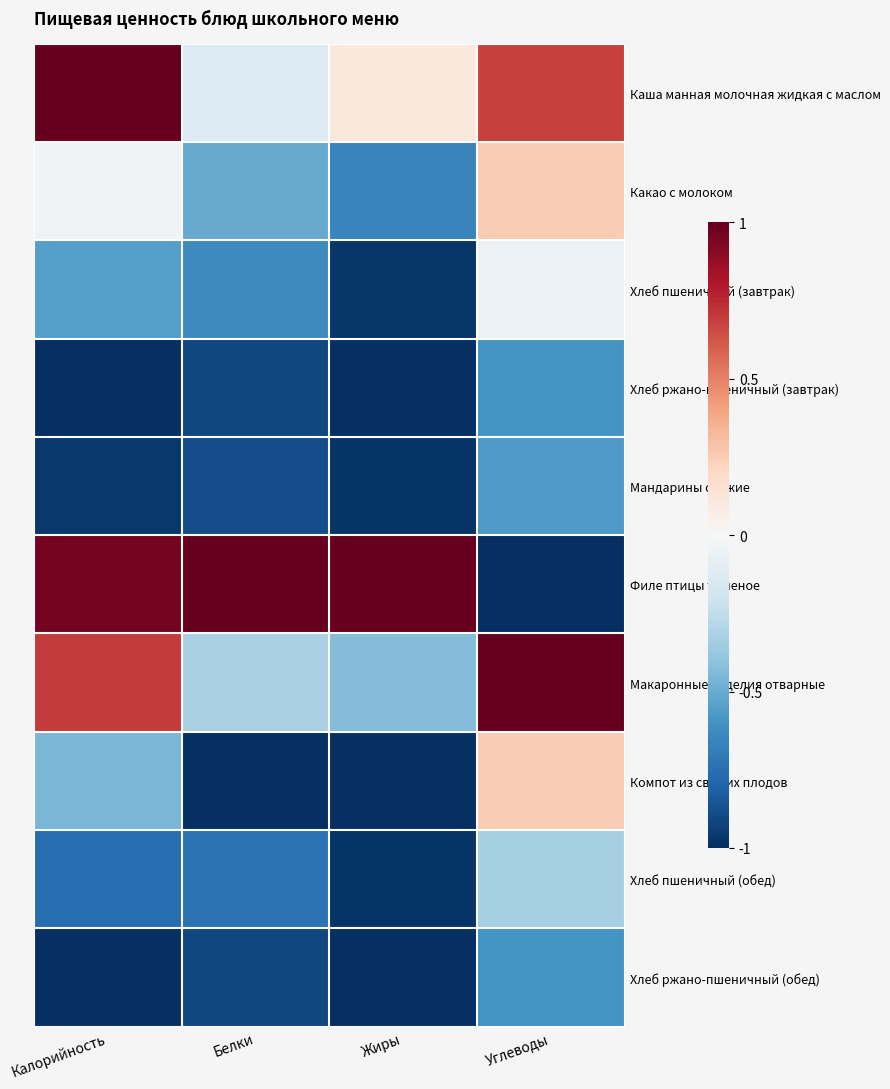

Rank the series by their maximum value, from highest to lowest.

Каша манная молочная жидкая с маслом, Филе птицы тушеное, Макаронные изделия отварные, Компот из свежих плодов, Какао с молоком, Хлеб пшеничный (завтрак), Хлеб пшеничный (обед), Мандарины свежие, Хлеб ржано-пшеничный (завтрак), Хлеб ржано-пшеничный (обед)